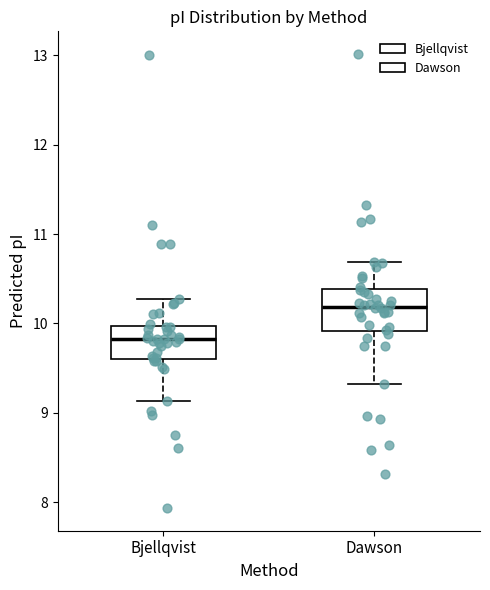

Where is the upper edge of the box for Dawson on the y-axis? The values are not printed on the chart, so give them approximately, as read against the axis.

10.4